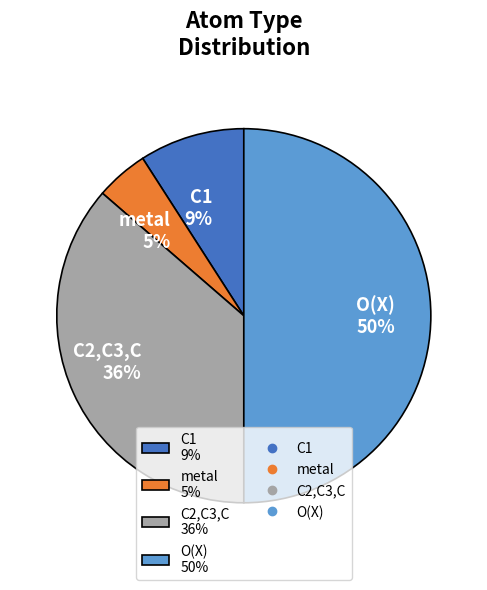

Rank the categories by value from lowest to highest.

metal 5%, C1 9%, C2,C3,C 36%, O(X) 50%